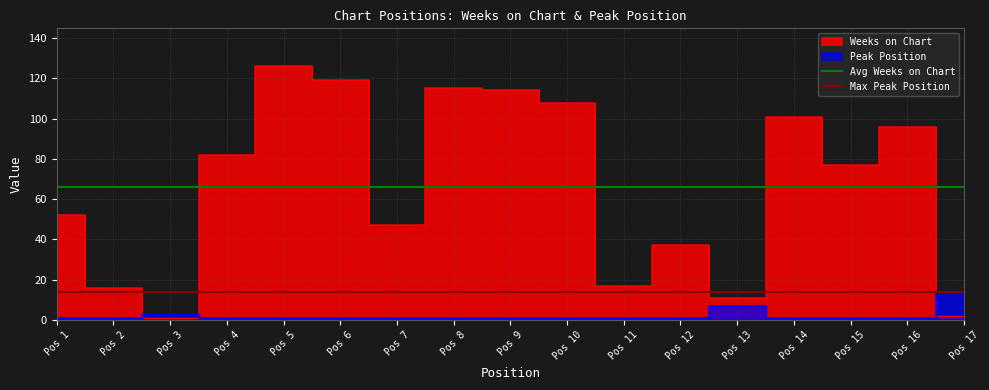

Between Pos 1 and Pos 2, which is larger?

Pos 1